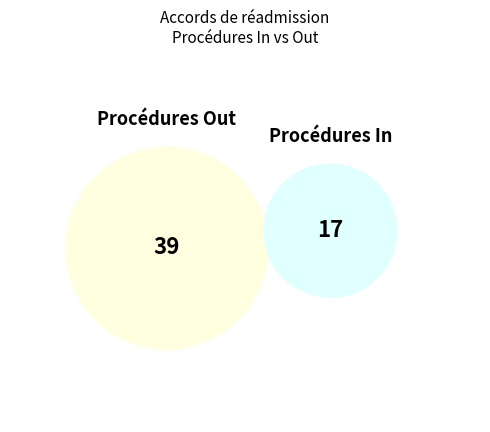

True or false: Italie accounts for 21% of the total.

False